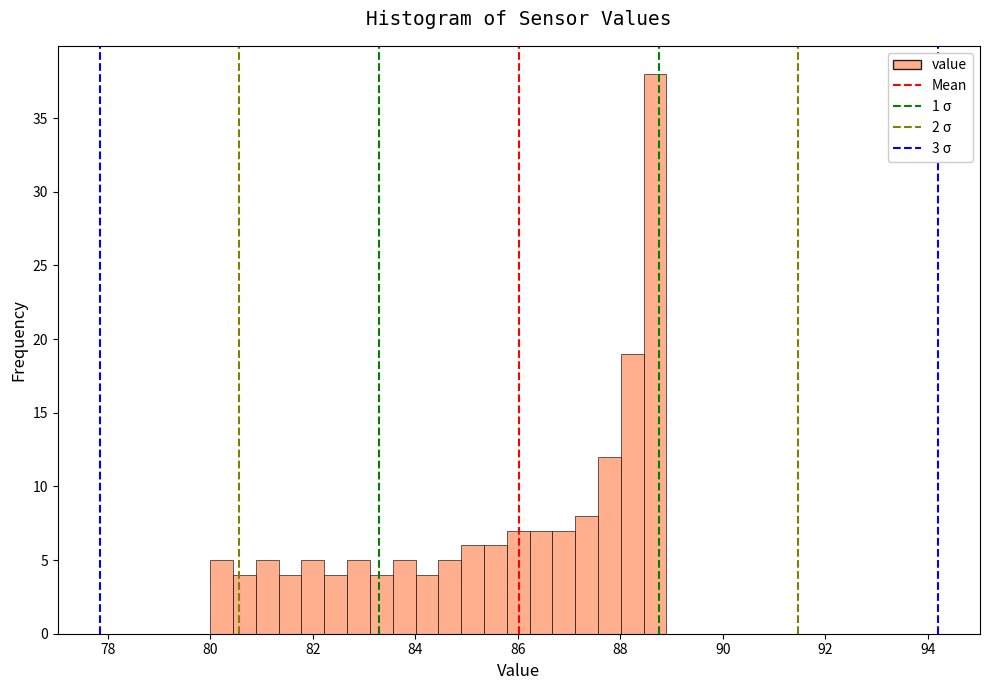

Around what value on the x-axis is the tallest bar? Give the approximate position of its centre, as read against the axis.

88.6